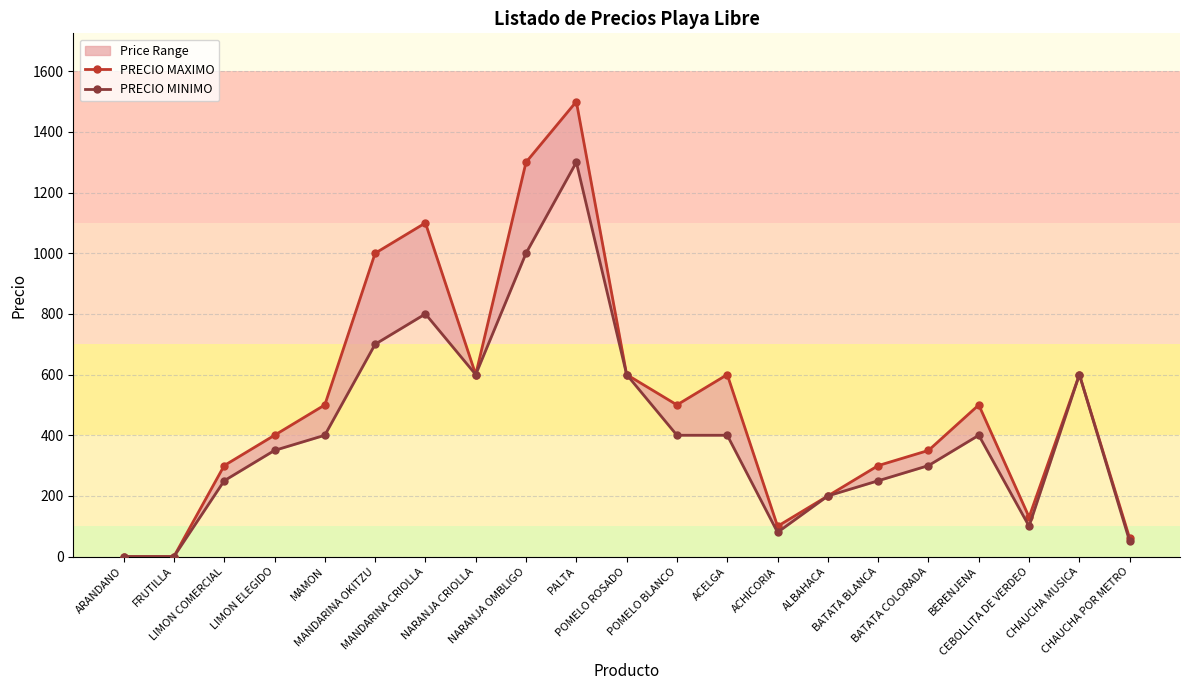

What is the approximate value of PRECIO MAXIMO at LIMON COMERCIAL, to the nearest 10?

300